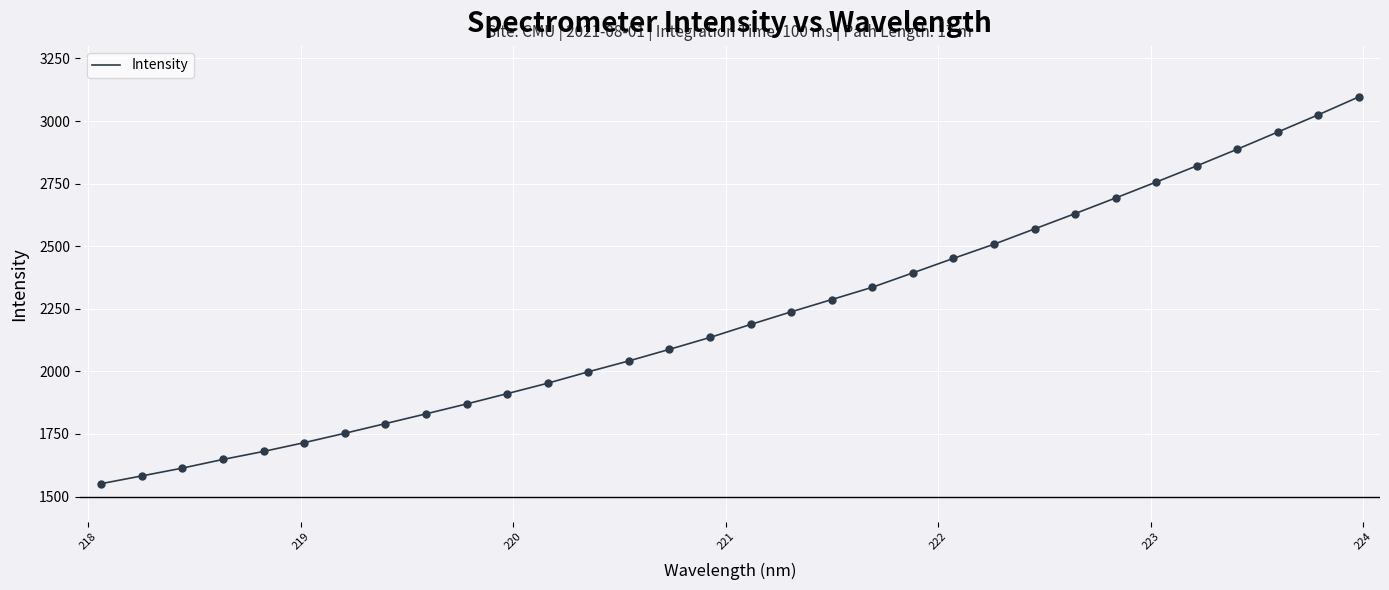

What is the difference between the maximum and minimum values?

1544.7